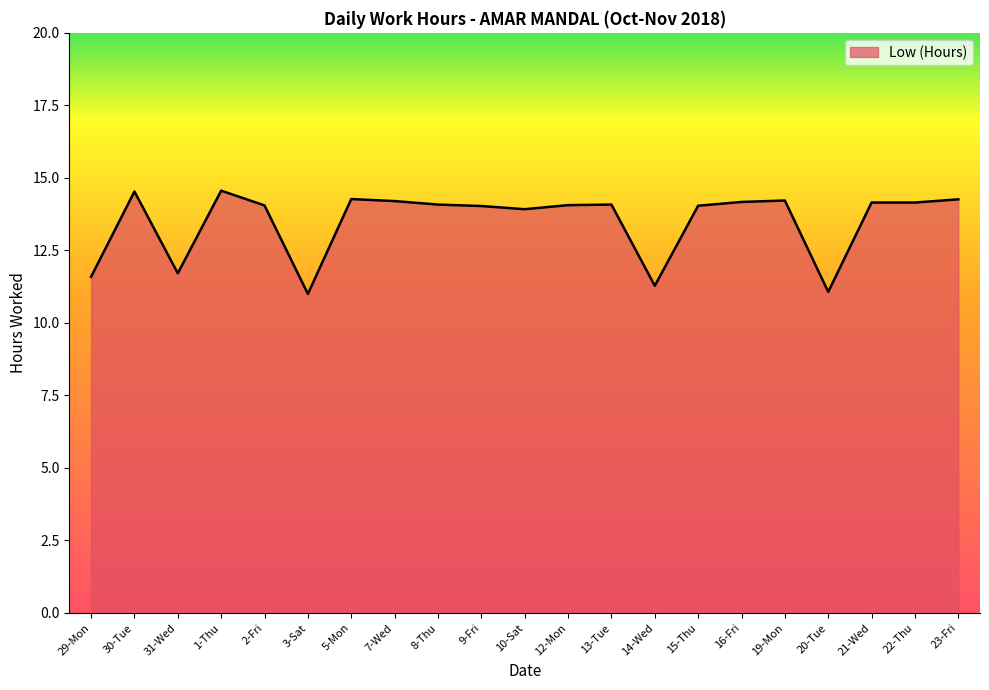

What is the average value?

13.5